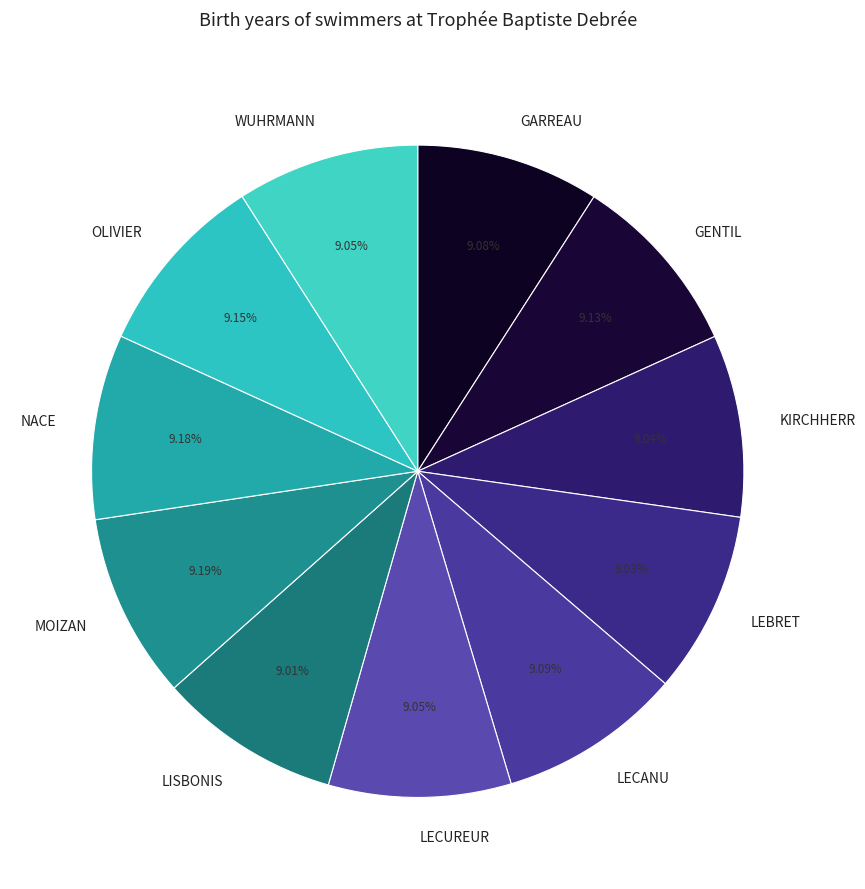

Does NACE account for over 50% of the chart?

No